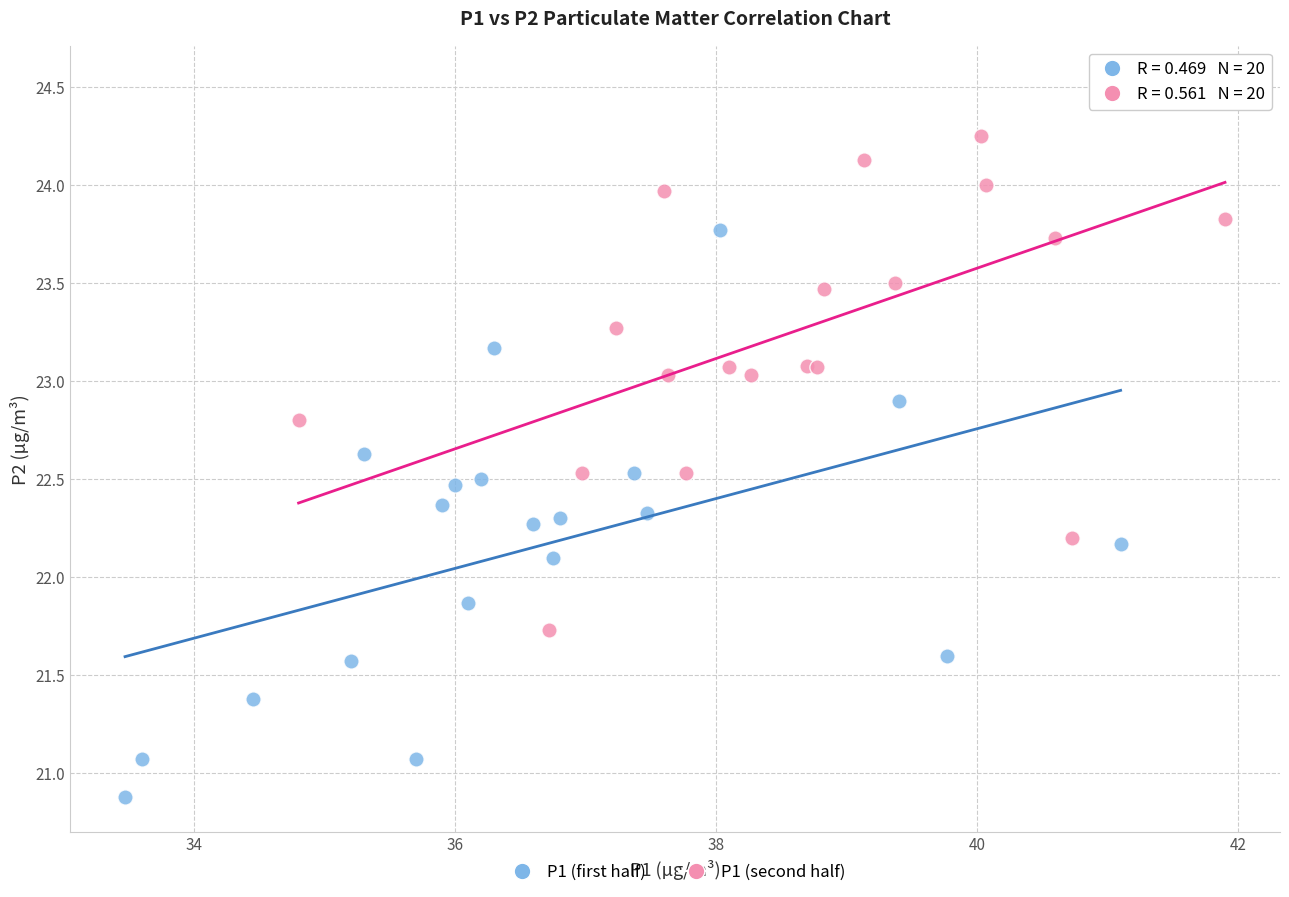

Which series contains the highest Y value?

P1 (second half)